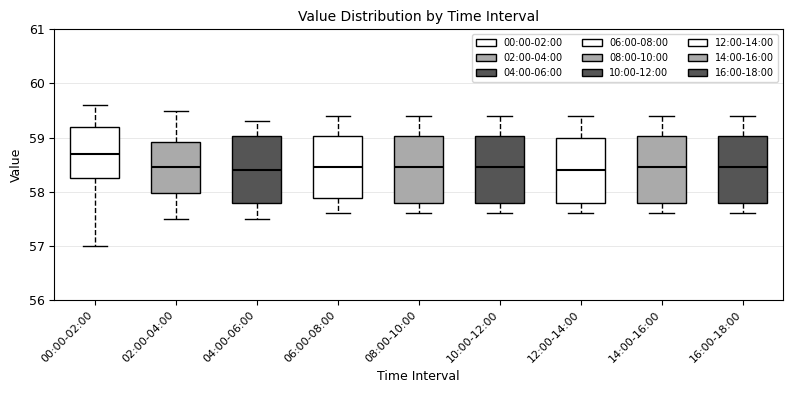

Reading left to right, transcribe this box plot: for each box, give where its median line is, the range the box spans, and where its two whiskers end, as read against the y-axis. The values are not printed on the chart, so give them approximately, as read against the axis.

00:00-02:00: median 58.7, box 58.3 to 59.2, whiskers 57.0 to 59.6
02:00-04:00: median 58.5, box 58.0 to 58.9, whiskers 57.5 to 59.5
04:00-06:00: median 58.4, box 57.8 to 59.0, whiskers 57.5 to 59.3
06:00-08:00: median 58.5, box 57.9 to 59.0, whiskers 57.6 to 59.4
08:00-10:00: median 58.5, box 57.8 to 59.0, whiskers 57.6 to 59.4
10:00-12:00: median 58.5, box 57.8 to 59.0, whiskers 57.6 to 59.4
12:00-14:00: median 58.4, box 57.8 to 59.0, whiskers 57.6 to 59.4
14:00-16:00: median 58.5, box 57.8 to 59.0, whiskers 57.6 to 59.4
16:00-18:00: median 58.5, box 57.8 to 59.0, whiskers 57.6 to 59.4